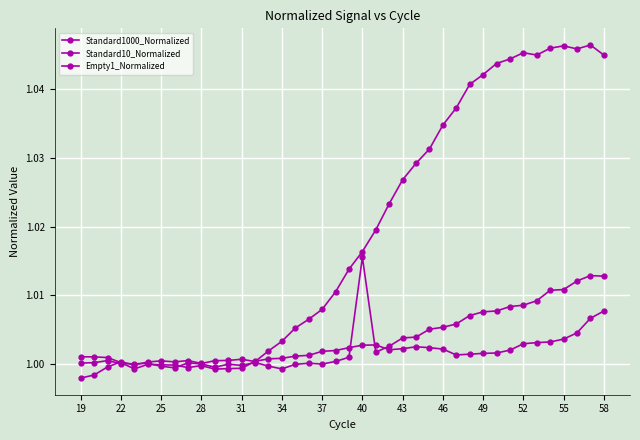

What is the maximum value shown in the chart?

1.0